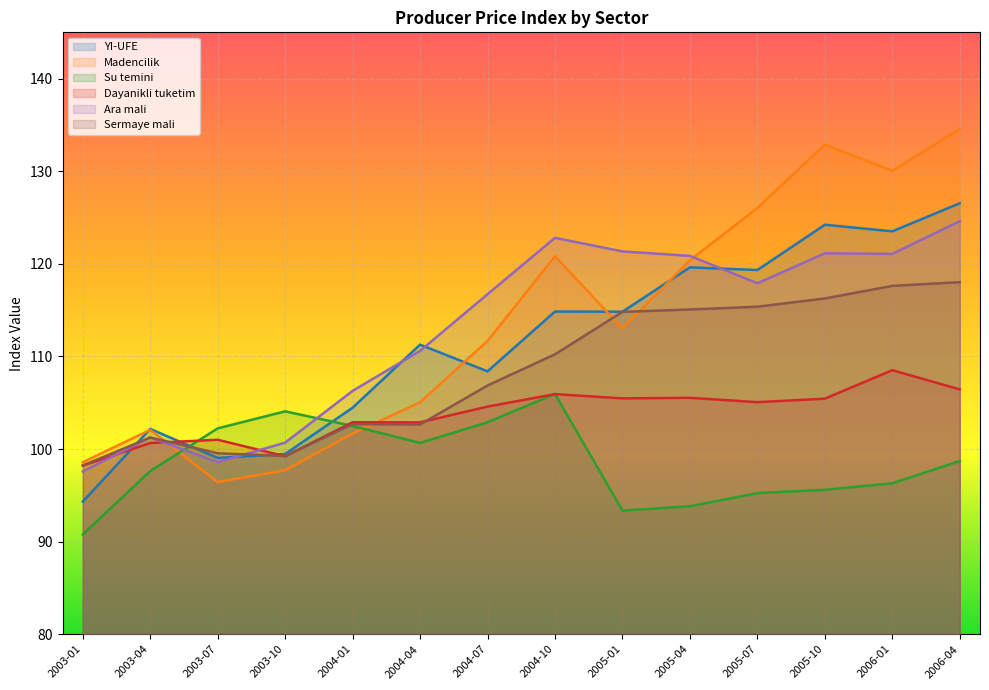

Reading right to left, what are all the values shown in this chart?

YI-UFE: 2006-04=126.5	2006-01=123.5	2005-10=124.2	2005-07=119.3	2005-04=119.6	2005-01=114.8	2004-10=114.8	2004-07=108.4	2004-04=111.3	2004-01=104.5	2003-10=99.5	2003-07=99.0	2003-04=102.2	2003-01=94.3
Madencilik: 2006-04=134.6	2006-01=130.0	2005-10=132.9	2005-07=126.0	2005-04=120.4	2005-01=113.0	2004-10=120.8	2004-07=111.7	2004-04=105.0	2004-01=101.7	2003-10=97.7	2003-07=96.4	2003-04=102.1	2003-01=98.6
Su temini: 2006-04=98.7	2006-01=96.3	2005-10=95.6	2005-07=95.2	2005-04=93.8	2005-01=93.3	2004-10=106.0	2004-07=102.9	2004-04=100.7	2004-01=102.5	2003-10=104.1	2003-07=102.2	2003-04=97.6	2003-01=90.8
Dayanikli tuketim: 2006-04=106.4	2006-01=108.5	2005-10=105.4	2005-07=105.1	2005-04=105.5	2005-01=105.5	2004-10=105.9	2004-07=104.6	2004-04=102.9	2004-01=102.9	2003-10=99.2	2003-07=101.0	2003-04=100.7	2003-01=98.2
Ara mali: 2006-04=124.6	2006-01=121.1	2005-10=121.1	2005-07=117.9	2005-04=120.9	2005-01=121.3	2004-10=122.8	2004-07=116.7	2004-04=110.6	2004-01=106.3	2003-10=100.7	2003-07=98.6	2003-04=101.2	2003-01=97.6
Sermaye mali: 2006-04=118.0	2006-01=117.6	2005-10=116.3	2005-07=115.4	2005-04=115.1	2005-01=114.8	2004-10=110.2	2004-07=106.9	2004-04=102.7	2004-01=102.7	2003-10=99.2	2003-07=99.5	2003-04=101.2	2003-01=98.2